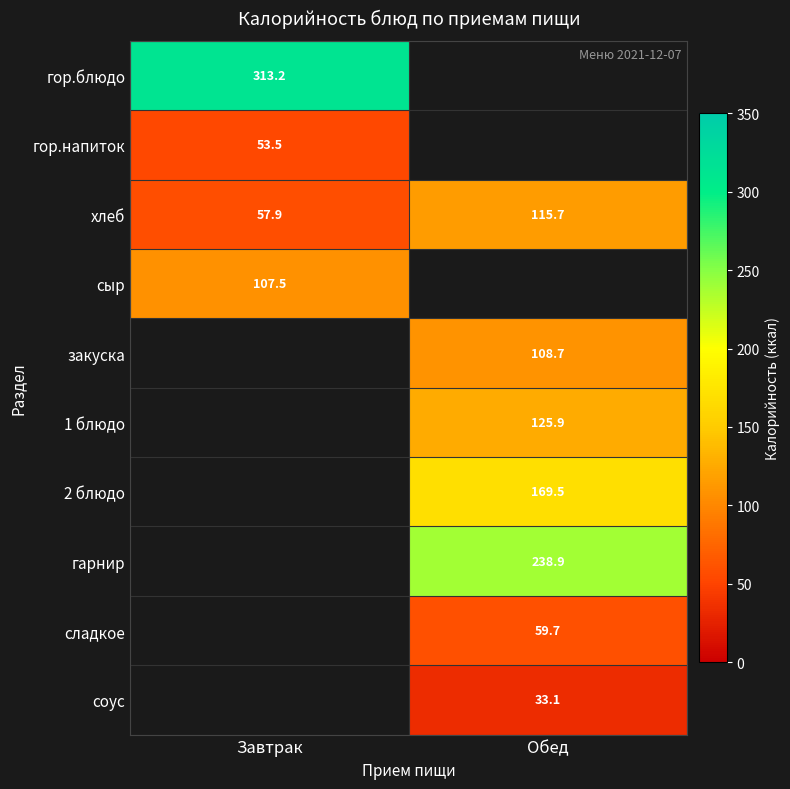

Which category has the lowest value across all series?

Обед